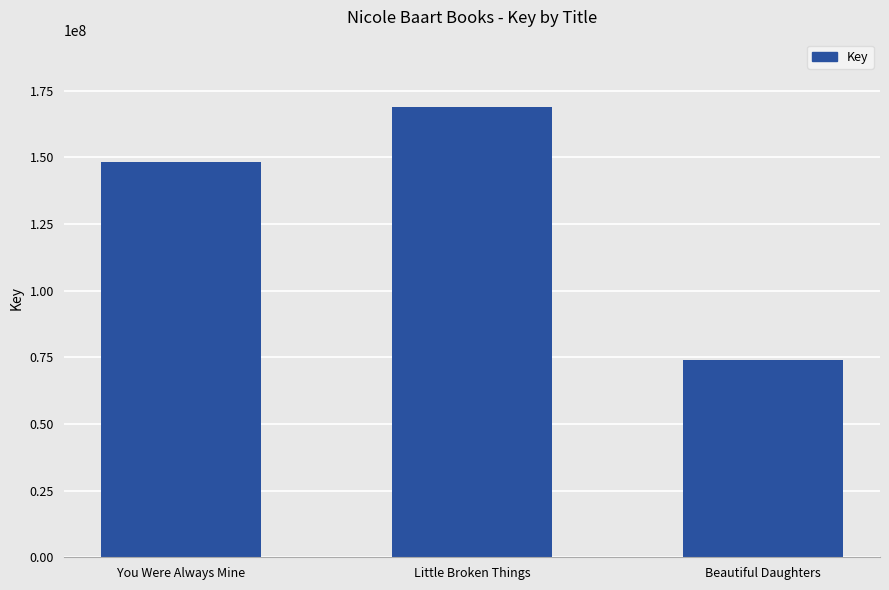

Count the values in the range 73914064 to 168800376.

3